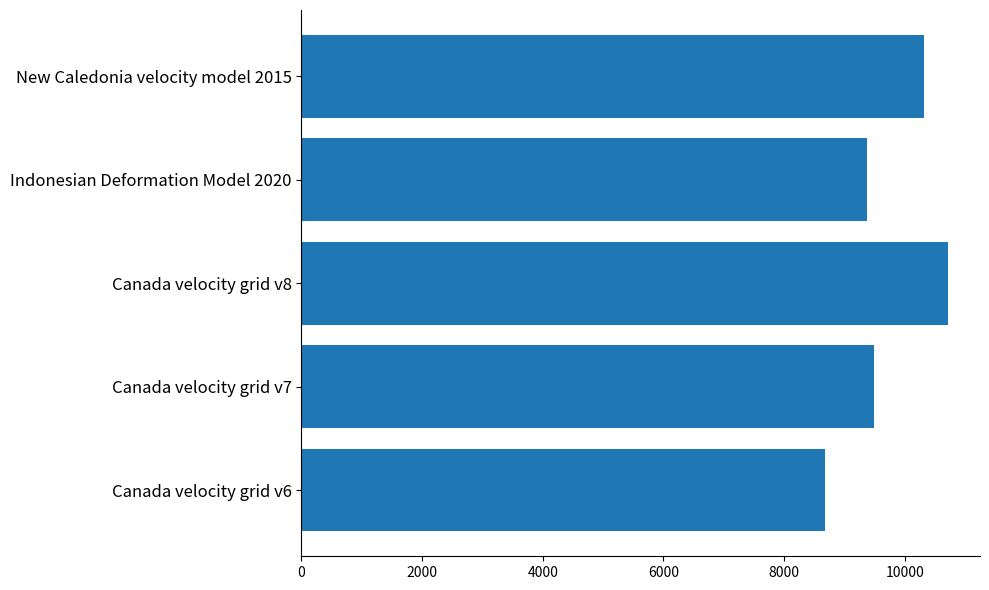

Is it true that the value at Canada velocity grid v6 is 8676?

True